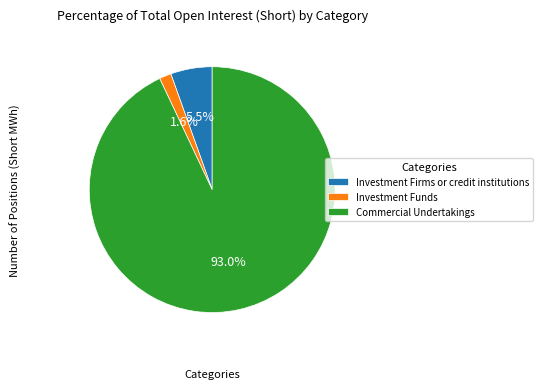

Combined, what portion of the pie is Commercial Undertakings and Investment Firms or credit institutions?

98.4%